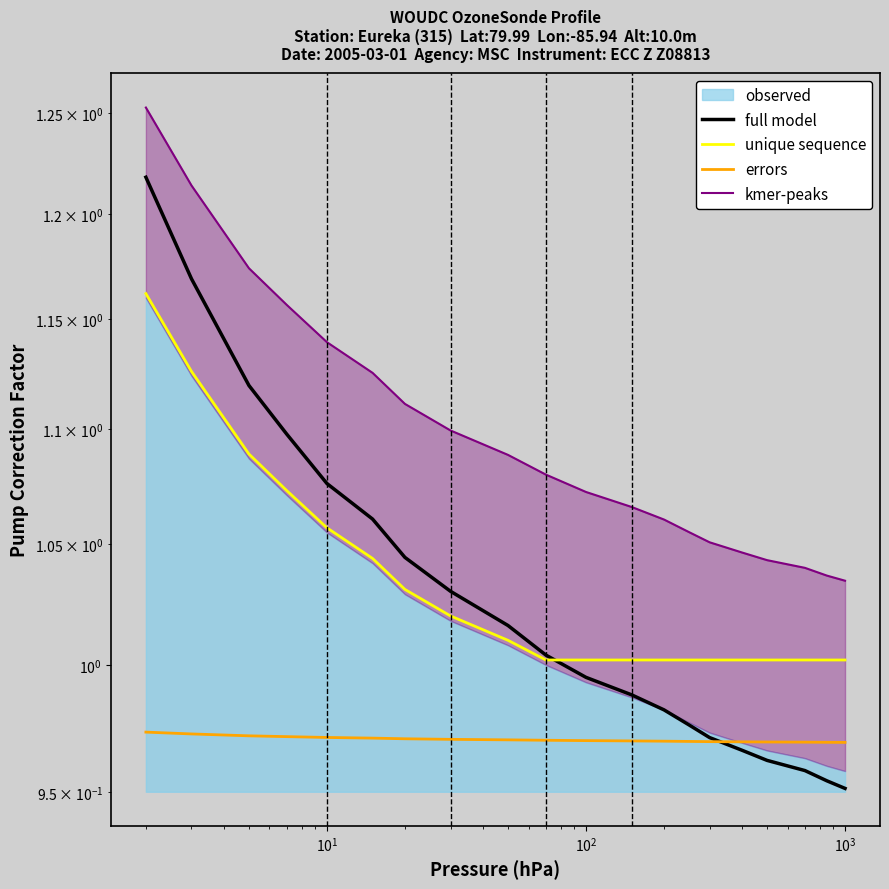

How many categories are shown in the chart?

20